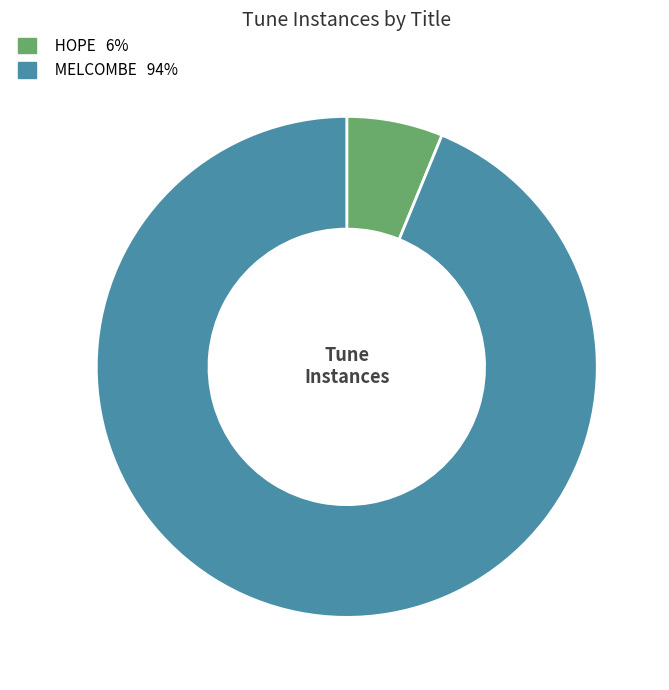

Combined, do MELCOMBE and HOPE account for over 50%?

Yes